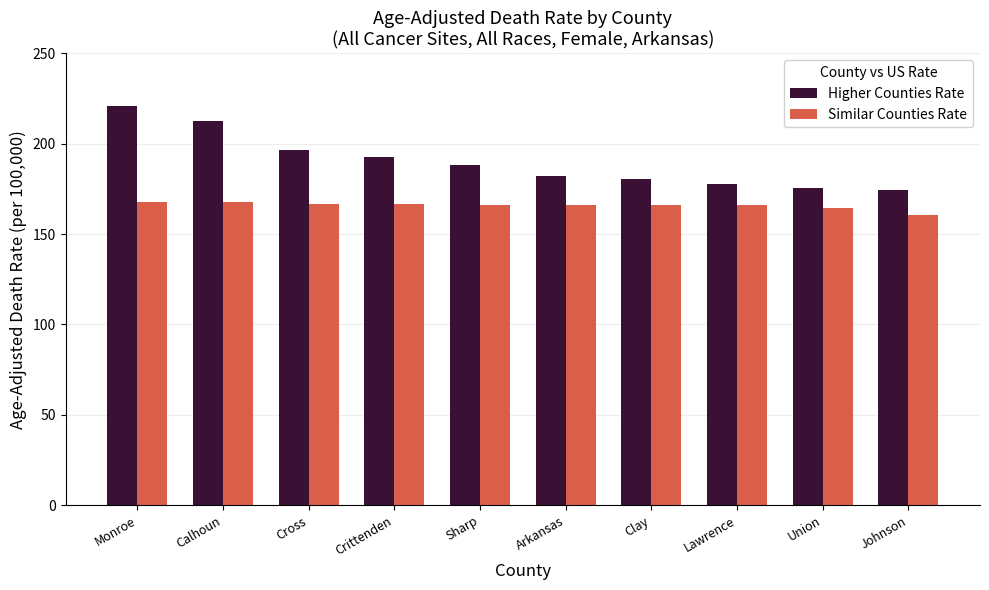

At which label does Higher Counties Rate first exceed 188?

Monroe